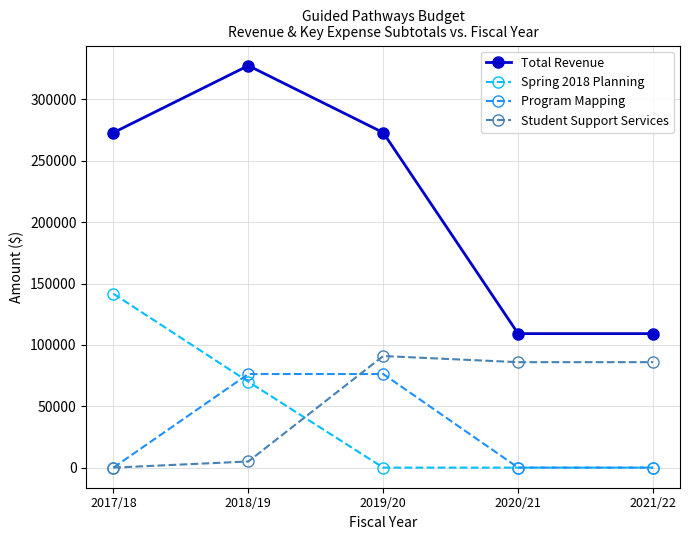

At which category is the sum across all series the highest?

2018/19